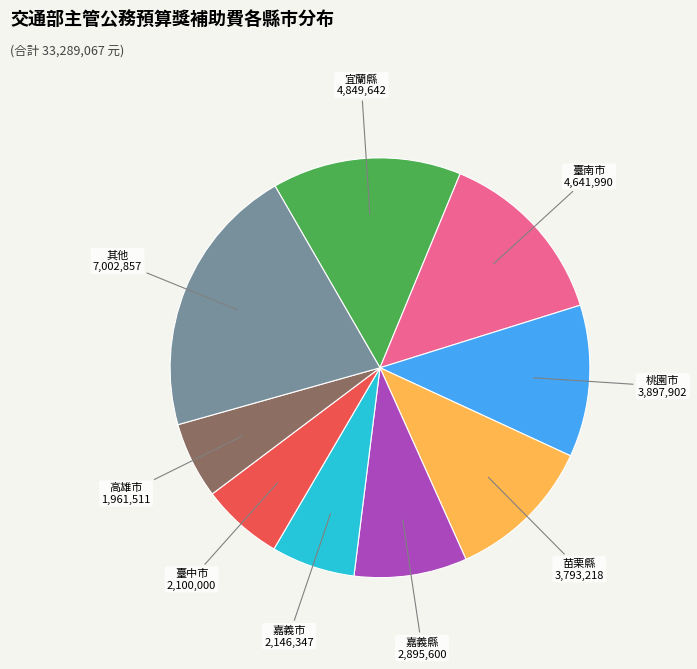

The 嘉義縣 2,895,600 slice represents 1% of the pie. True or false?

False